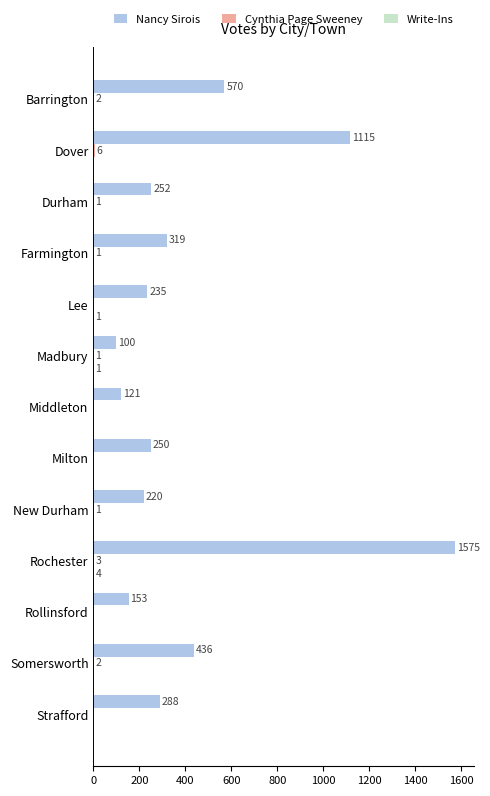

True or false: Nancy Sirois has a value of 220 at New Durham.

True